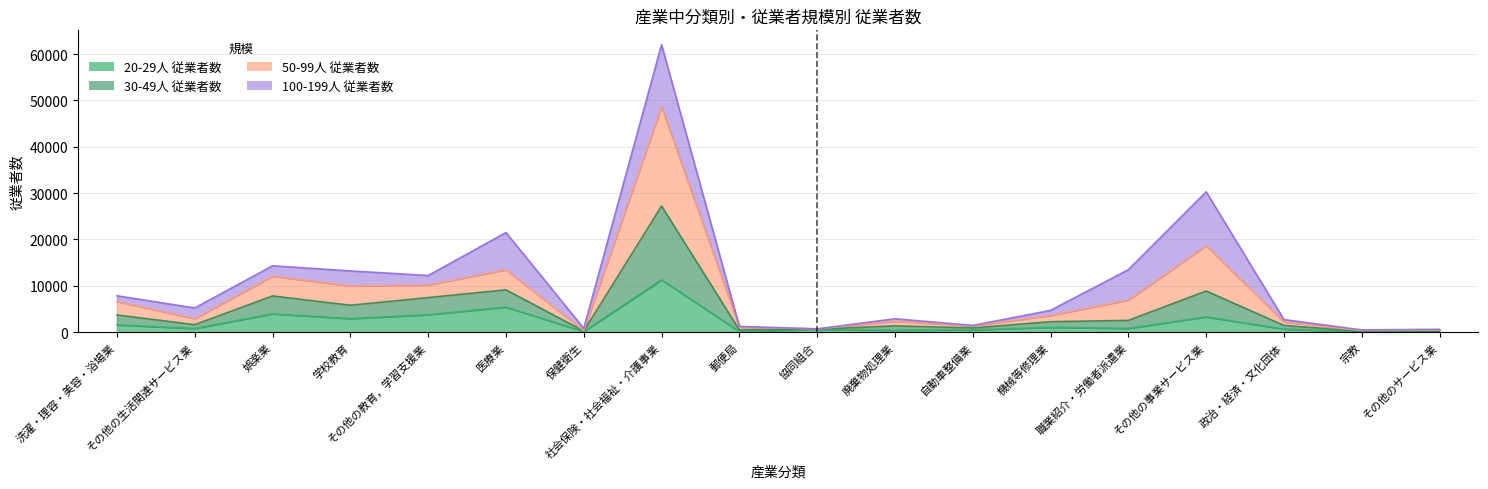

True or false: 20-29人 従業者数 has more than 0 interior local peaks.

True